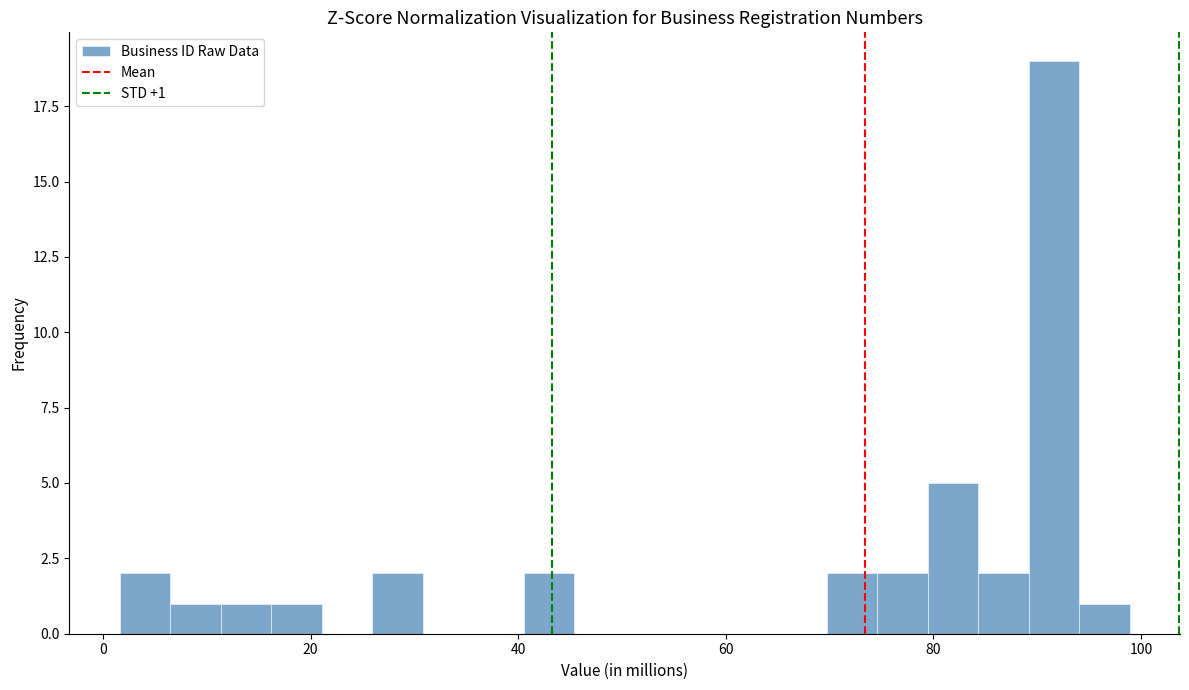

Read against the x-axis, roughly where is the centre of the tallest bar?

92